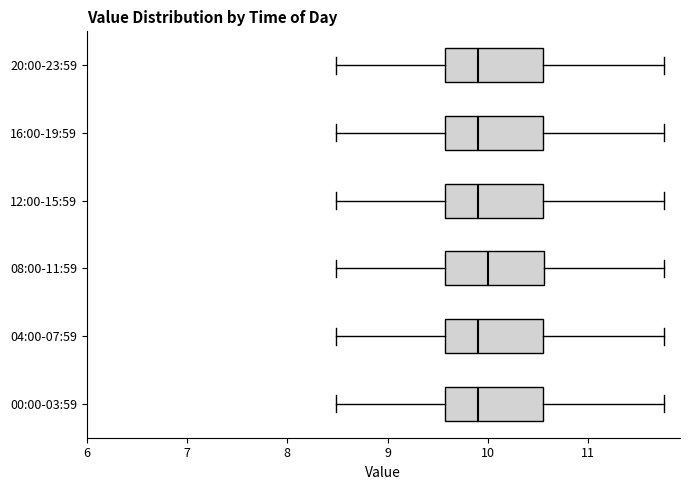

Where is the right edge of the box for 12:00-15:59 on the x-axis? The values are not printed on the chart, so give them approximately, as read against the axis.

10.6